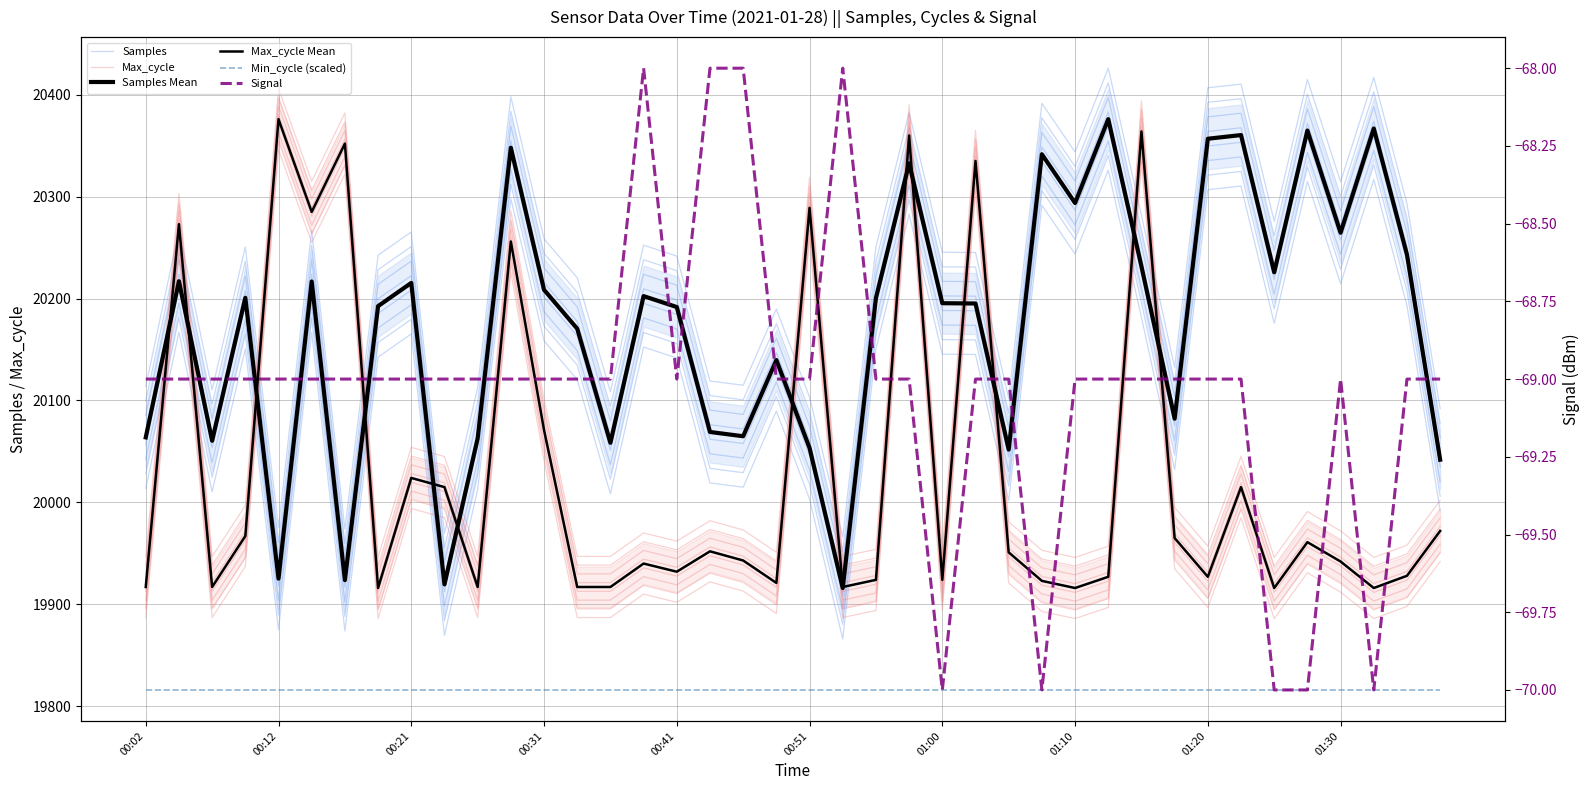

Which series has the largest total across all categories?

Samples Mean